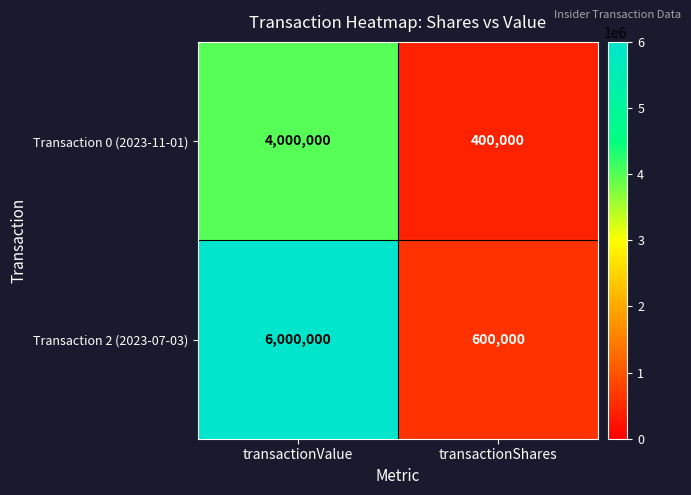

What is the maximum value for Transaction 0 (2023-11-01)?

4000000